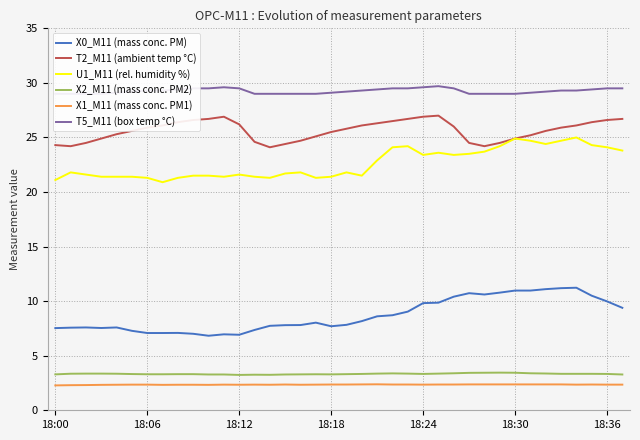

Reading left to right, extract all data points from this chart.

X0_M11 (mass conc. PM): 7.5	7.6	7.6	7.5	7.6	7.3	7.1	7.1	7.1	7.0	6.8	7.0	6.9	7.4	7.7	7.8	7.8	8.0	7.7	7.8	8.2	8.6	8.7	9.0	9.8	9.9	10.4	10.7	10.6	10.8	11.0	11.0	11.1	11.2	11.2	10.5	10.0	9.4
T2_M11 (ambient temp °C): 24.3	24.2	24.5	24.9	25.3	25.6	25.9	26.1	26.4	26.6	26.7	26.9	26.2	24.6	24.1	24.4	24.7	25.1	25.5	25.8	26.1	26.3	26.5	26.7	26.9	27.0	26.0	24.5	24.2	24.5	24.9	25.2	25.6	25.9	26.1	26.4	26.6	26.7
U1_M11 (rel. humidity %): 21.1	21.8	21.6	21.4	21.4	21.4	21.3	20.9	21.3	21.5	21.5	21.4	21.6	21.4	21.3	21.7	21.8	21.3	21.4	21.8	21.5	22.9	24.1	24.2	23.4	23.6	23.4	23.5	23.7	24.2	24.9	24.7	24.4	24.7	25.0	24.3	24.1	23.8
X2_M11 (mass conc. PM2): 3.3	3.4	3.4	3.4	3.4	3.3	3.3	3.3	3.3	3.3	3.3	3.3	3.2	3.3	3.2	3.3	3.3	3.3	3.3	3.3	3.3	3.4	3.4	3.4	3.3	3.4	3.4	3.4	3.4	3.5	3.4	3.4	3.4	3.3	3.3	3.3	3.3	3.3
X1_M11 (mass conc. PM1): 2.3	2.3	2.3	2.3	2.3	2.4	2.4	2.3	2.3	2.3	2.3	2.4	2.3	2.4	2.3	2.4	2.3	2.4	2.4	2.4	2.4	2.4	2.4	2.4	2.4	2.4	2.4	2.4	2.4	2.4	2.4	2.4	2.4	2.4	2.4	2.4	2.4	2.4
T5_M11 (box temp °C): 29.0	29.0	29.0	29.0	29.1	29.2	29.3	29.3	29.4	29.5	29.5	29.6	29.5	29.0	29.0	29.0	29.0	29.0	29.1	29.2	29.3	29.4	29.5	29.5	29.6	29.7	29.5	29.0	29.0	29.0	29.0	29.1	29.2	29.3	29.3	29.4	29.5	29.5